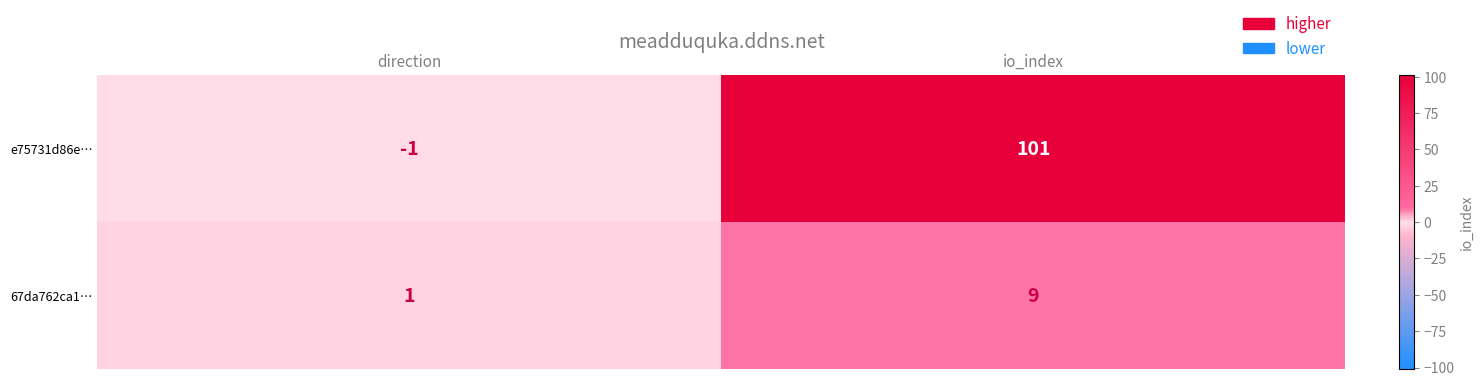

At how many categories does at least one series exceed 41?

1